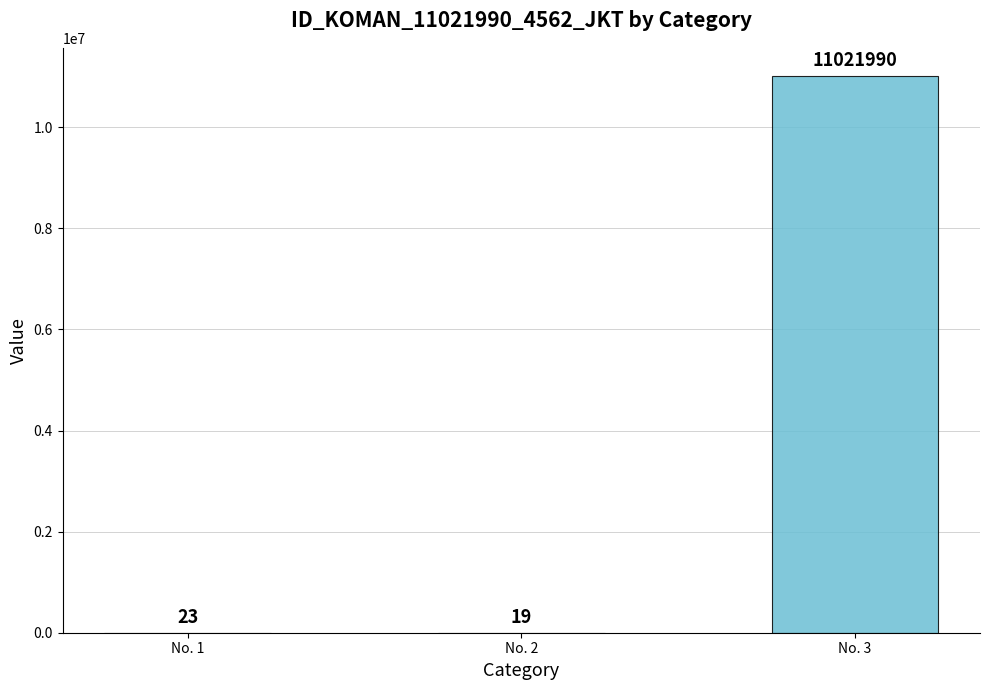

The value at No. 2 is 19. True or false?

True